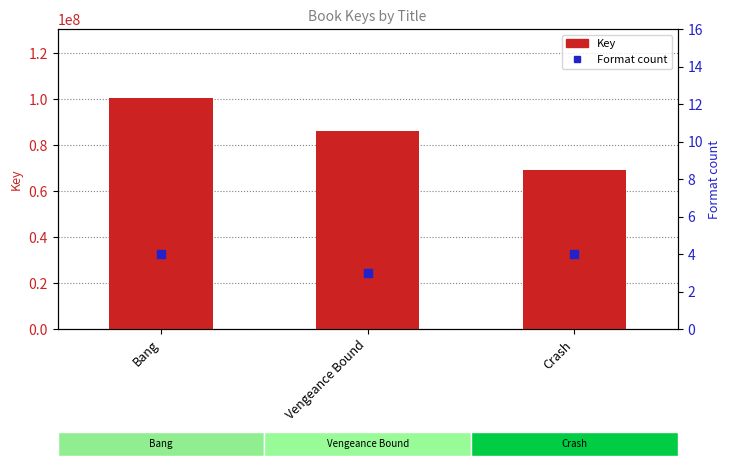

Which series has the largest total across all categories?

Key